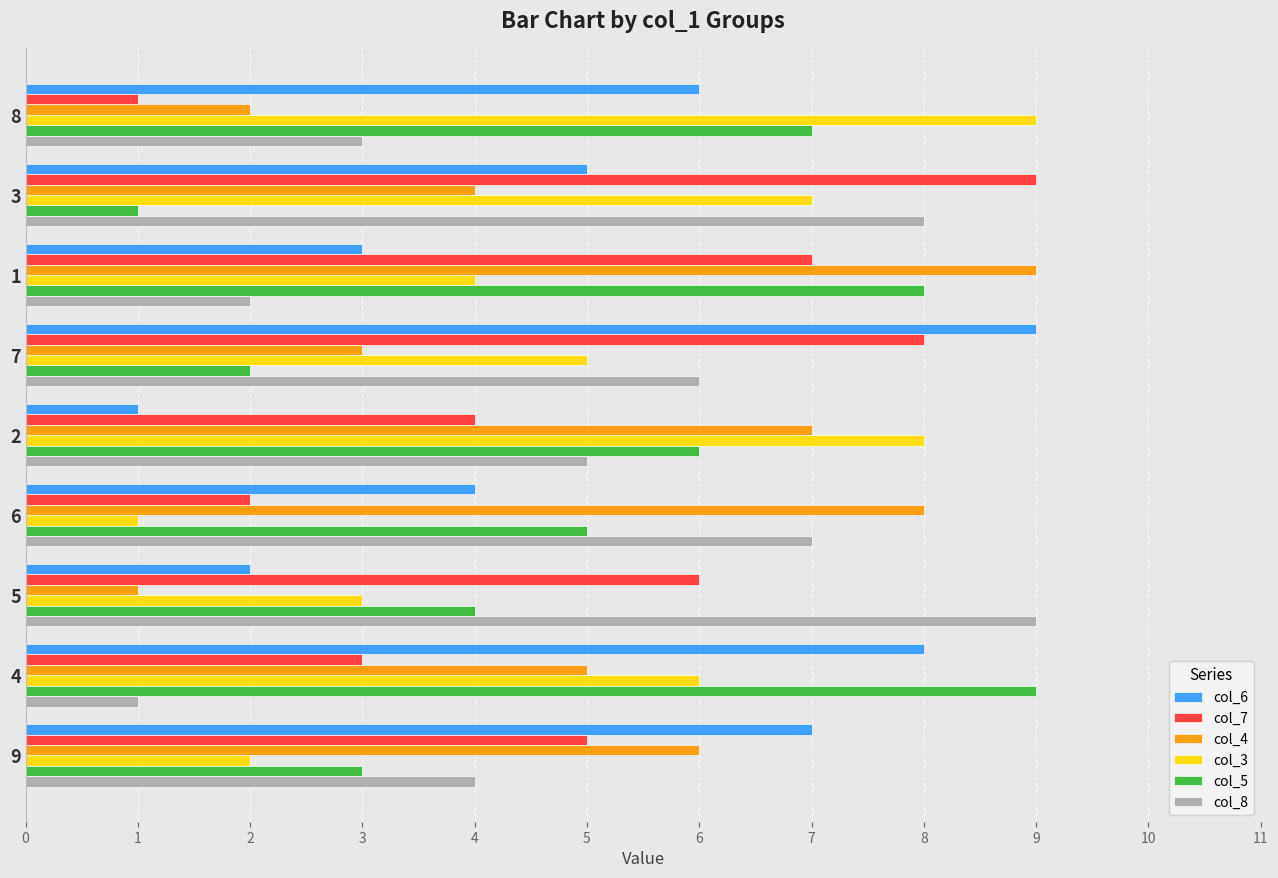

Between 2 and 5, which series saw the biggest shift?

col_4